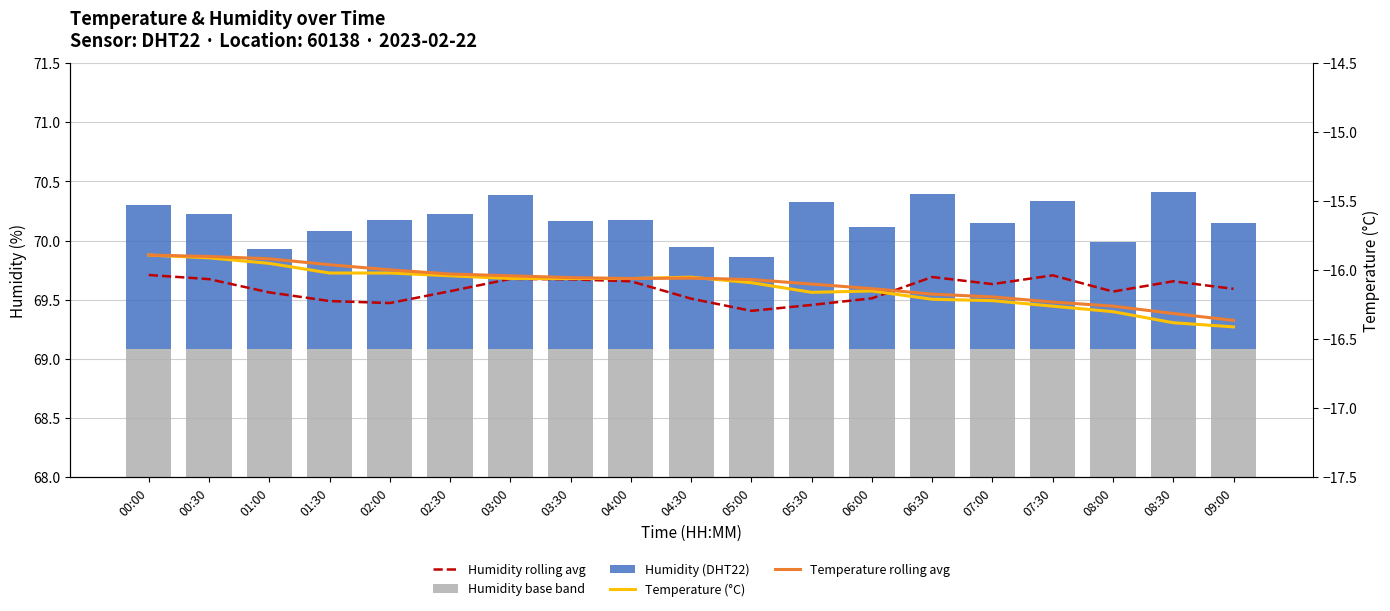

Reading right to left, what are all the values shown in this chart?

Humidity rolling avg: 09:00=69.6	08:30=69.7	08:00=69.6	07:30=69.7	07:00=69.6	06:30=69.7	06:00=69.5	05:30=69.5	05:00=69.4	04:30=69.5	04:00=69.7	03:30=69.7	03:00=69.7	02:30=69.6	02:00=69.5	01:30=69.5	01:00=69.6	00:30=69.7	00:00=69.7
Humidity base band: 09:00=69.1	08:30=69.1	08:00=69.1	07:30=69.1	07:00=69.1	06:30=69.1	06:00=69.1	05:30=69.1	05:00=69.1	04:30=69.1	04:00=69.1	03:30=69.1	03:00=69.1	02:30=69.1	02:00=69.1	01:30=69.1	01:00=69.1	00:30=69.1	00:00=69.1
Humidity (DHT22): 09:00=1.1	08:30=1.3	08:00=0.9	07:30=1.2	07:00=1.1	06:30=1.3	06:00=1.0	05:30=1.2	05:00=0.8	04:30=0.9	04:00=1.1	03:30=1.1	03:00=1.3	02:30=1.1	02:00=1.1	01:30=1.0	01:00=0.8	00:30=1.1	00:00=1.2
Temperature (°C): 09:00=-16.4	08:30=-16.4	08:00=-16.3	07:30=-16.3	07:00=-16.2	06:30=-16.2	06:00=-16.1	05:30=-16.2	05:00=-16.1	04:30=-16.1	04:00=-16.1	03:30=-16.1	03:00=-16.1	02:30=-16.0	02:00=-16.0	01:30=-16.0	01:00=-15.9	00:30=-15.9	00:00=-15.9
Temperature rolling avg: 09:00=-16.4	08:30=-16.3	08:00=-16.3	07:30=-16.2	07:00=-16.2	06:30=-16.2	06:00=-16.1	05:30=-16.1	05:00=-16.1	04:30=-16.1	04:00=-16.1	03:30=-16.1	03:00=-16.0	02:30=-16.0	02:00=-16.0	01:30=-16.0	01:00=-15.9	00:30=-15.9	00:00=-15.9